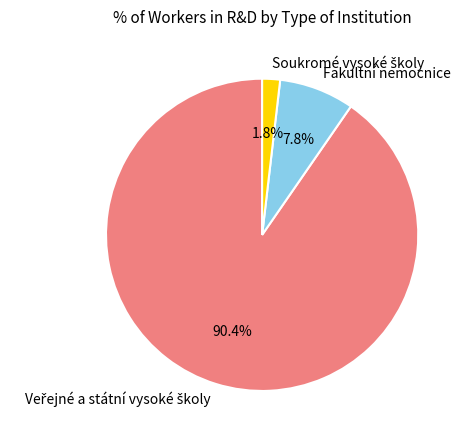

Does any single category account for the majority?

Yes